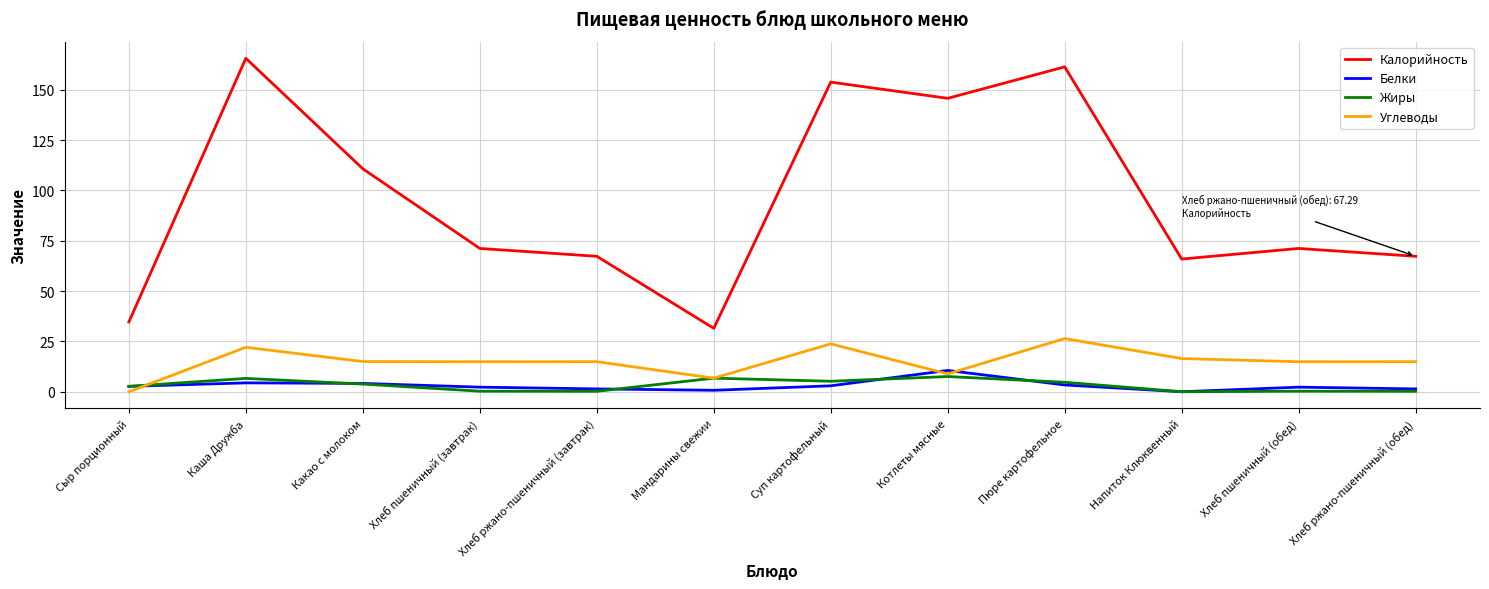

What is the highest value of the Углеводы series?

26.4